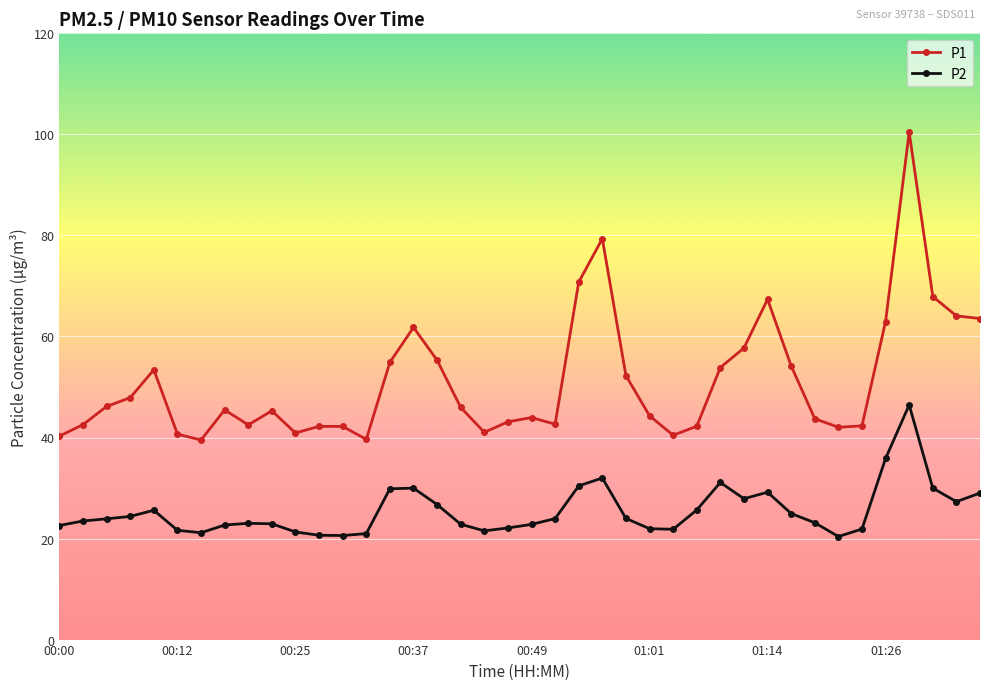

List the series in order of their overall mean, lowest first.

P2, P1